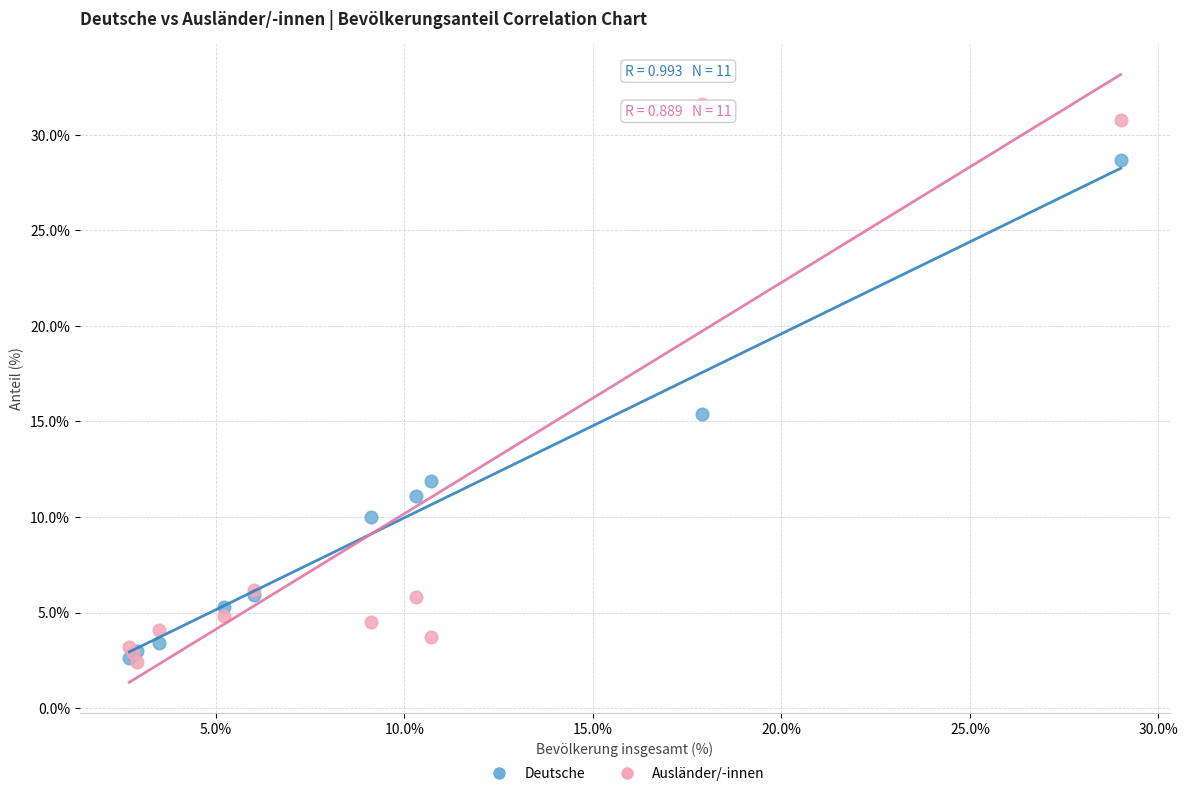

Which series reaches the maximum Y coordinate?

Ausländer/-innen